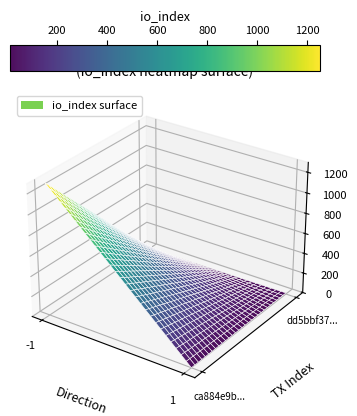

What is the greatest value displayed?

1295